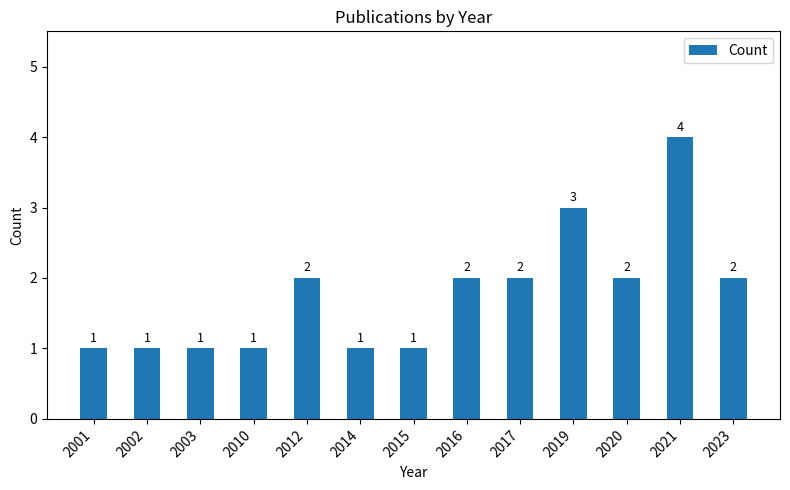

How many values are below 2?

6